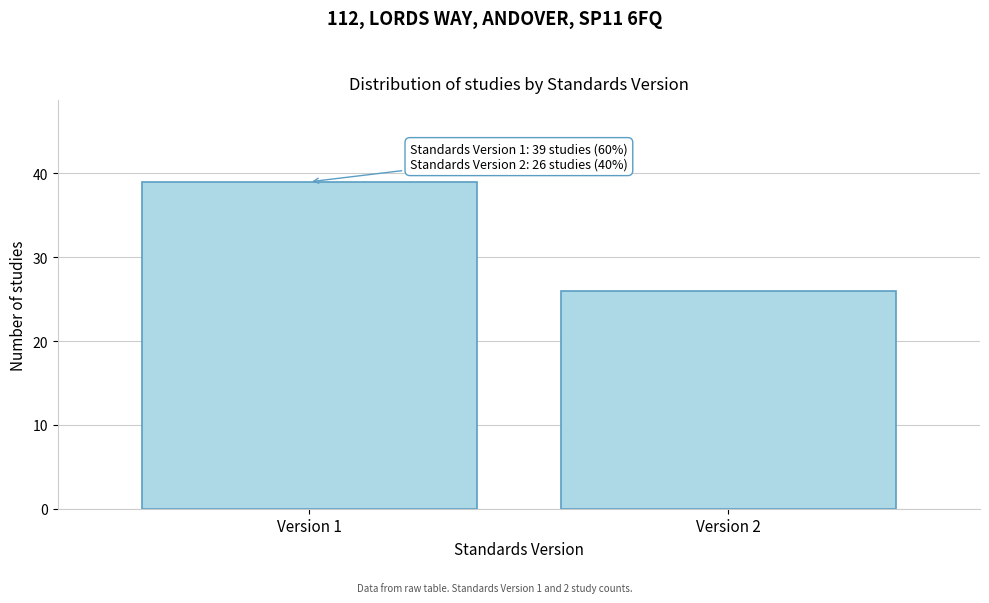

Reading left to right, list all the values displayed in this chart.

39	26